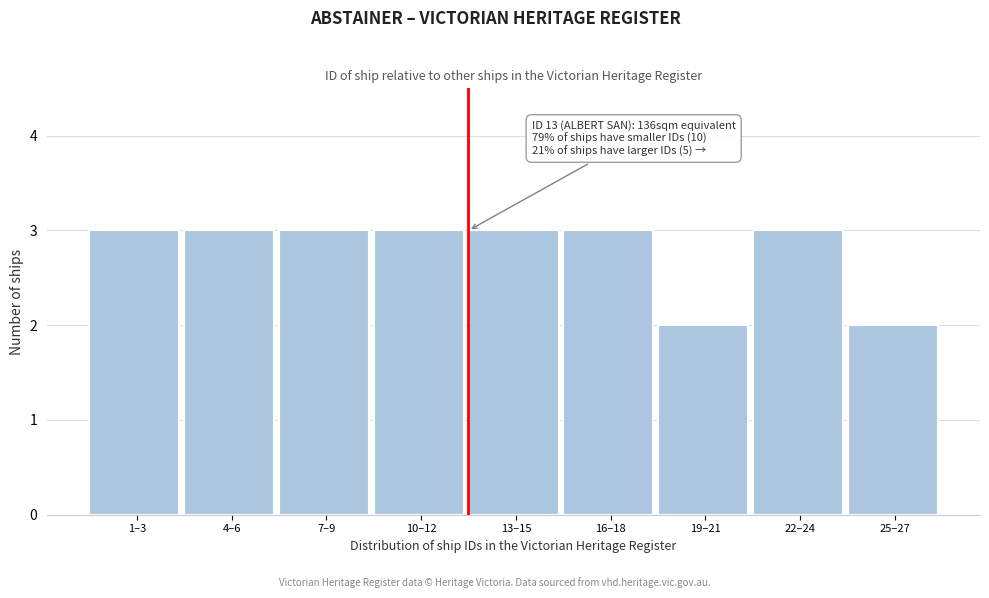

Reading left to right, transcribe all the data shown in this chart.

3	3	3	3	3	3	2	3	2